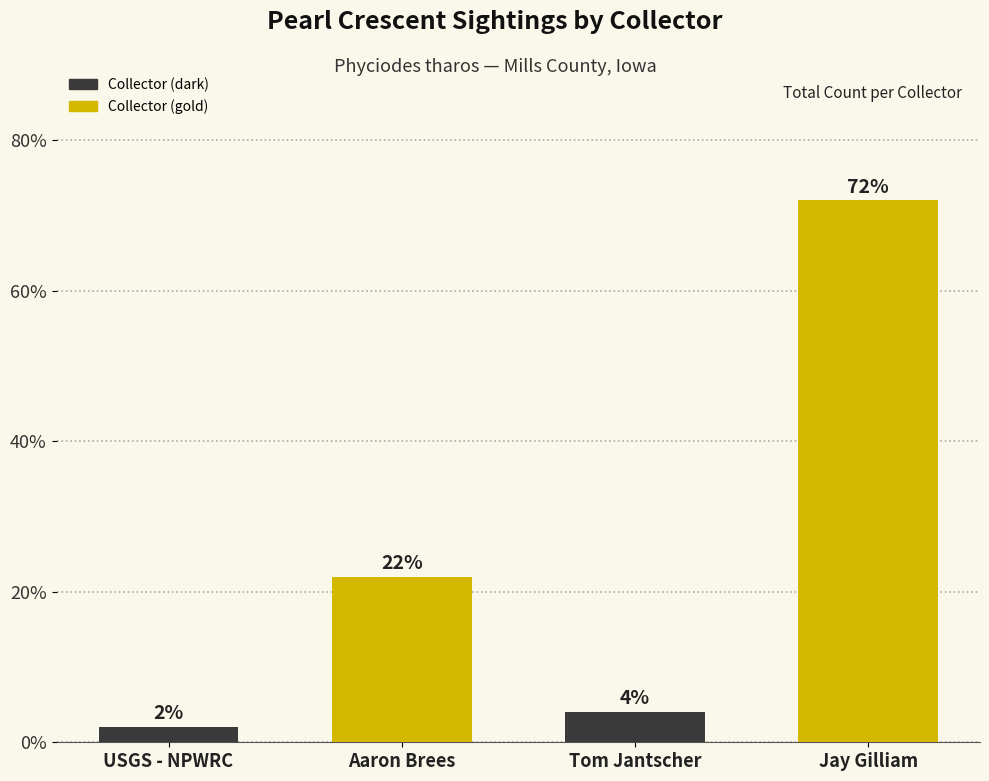

The value at Tom Jantscher is 4. True or false?

True